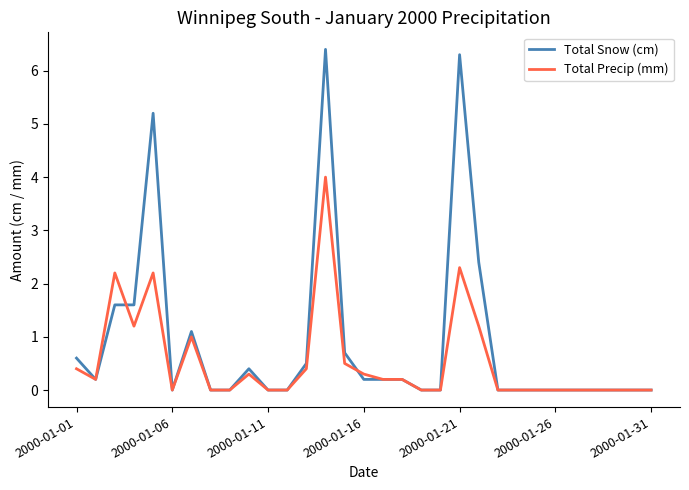

What is the greatest value displayed?

6.4